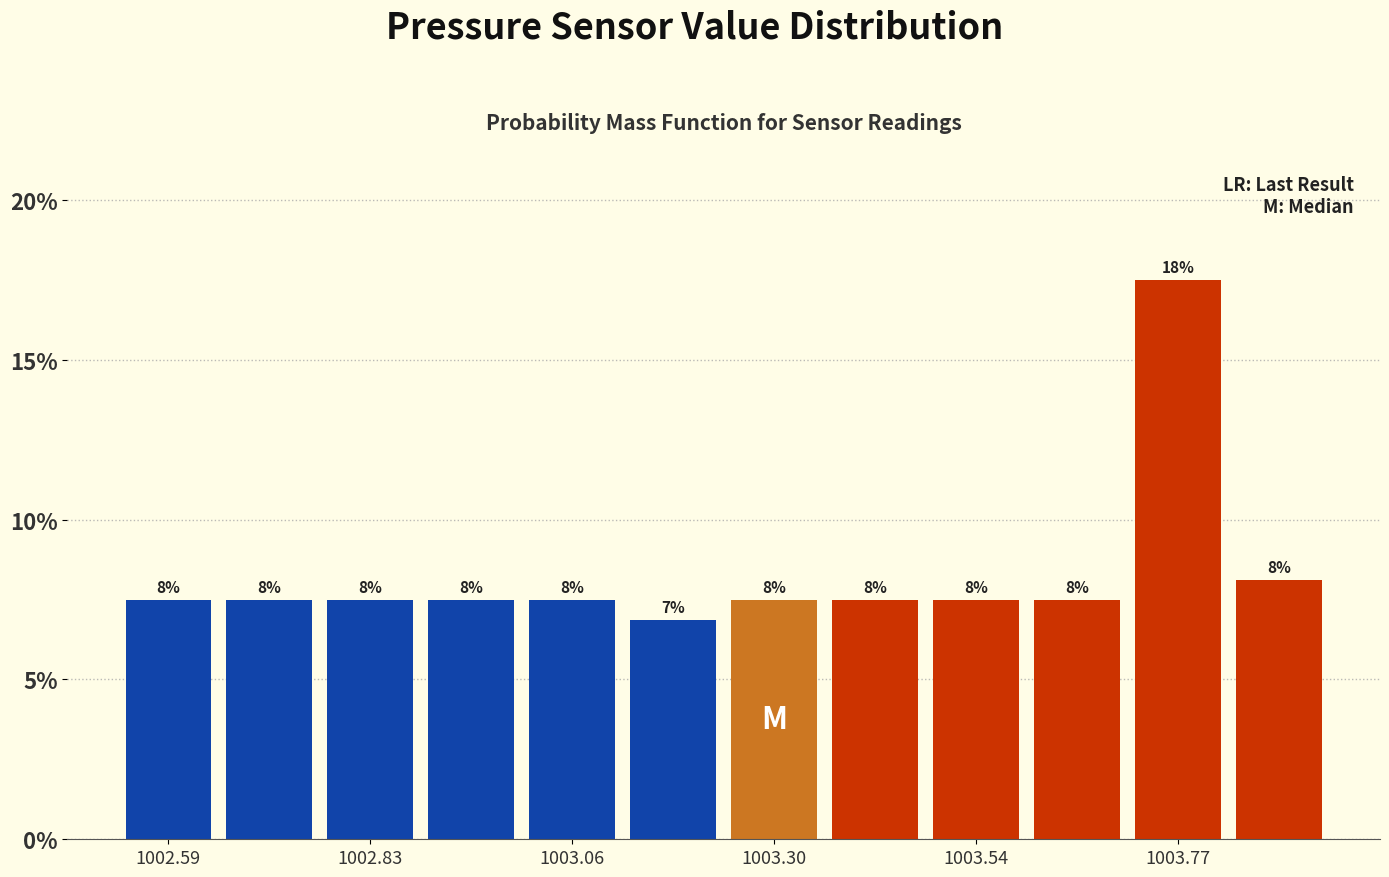

Read against the x-axis, roughly where is the centre of the tallest bar?

1003.75